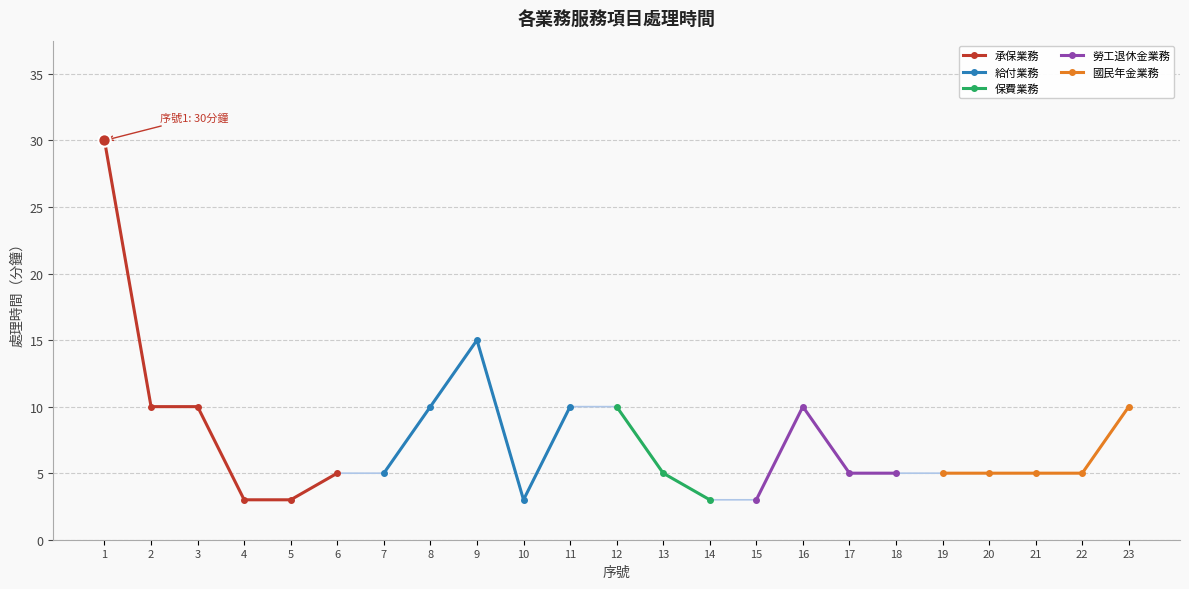

What is the ratio of the value at 1 to the value at 13?

6.0